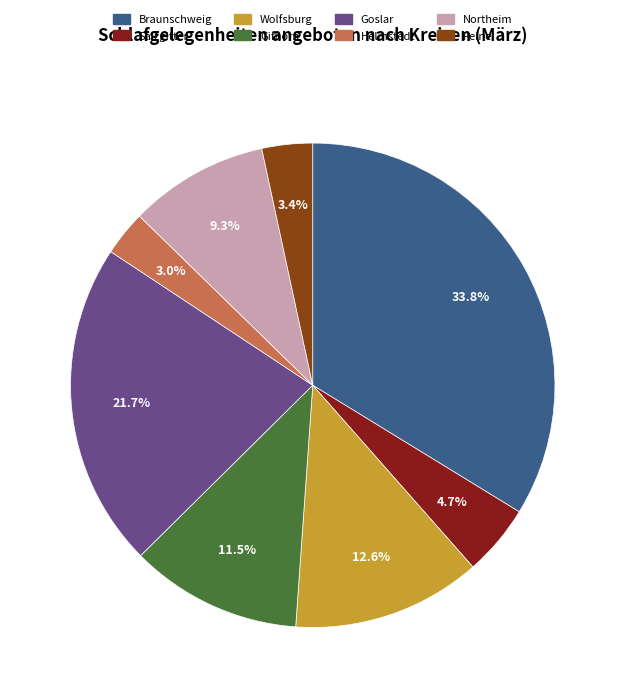

To the nearest percent, what is the average slice percentage?

12%